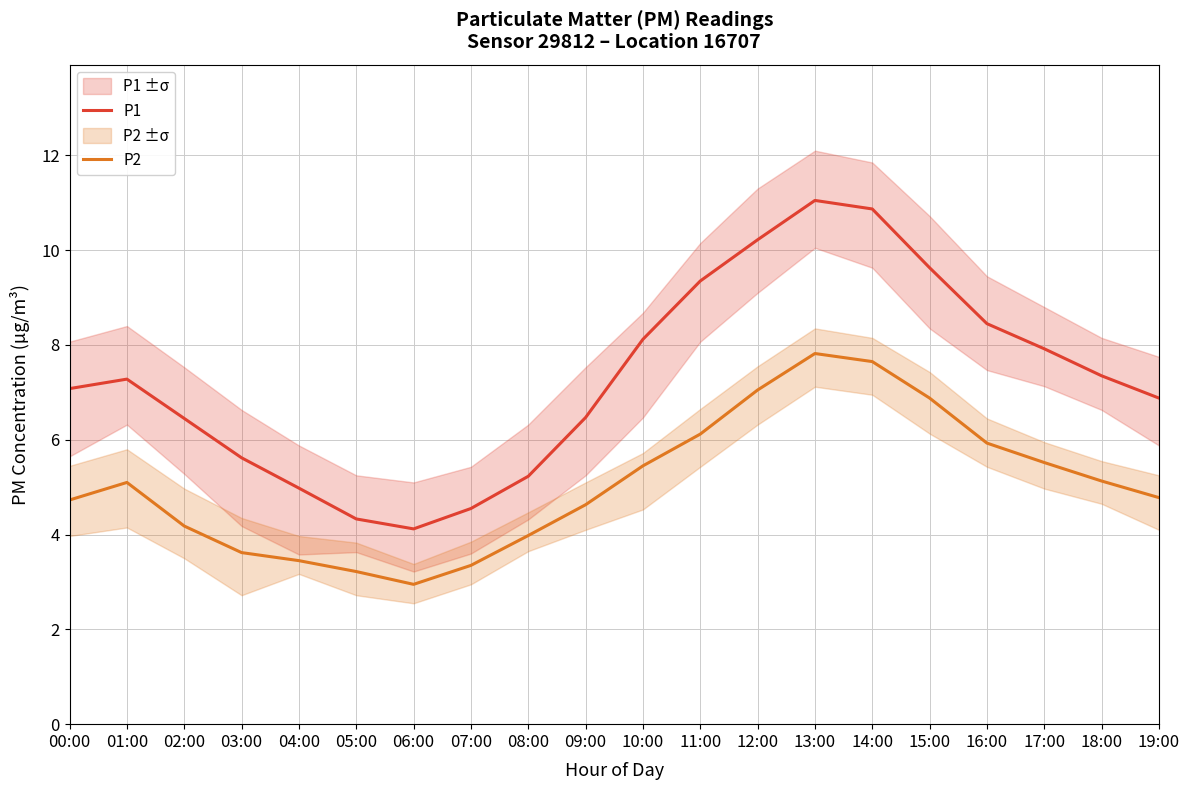

The value of P1 at 11:00 is 12.5. True or false?

False